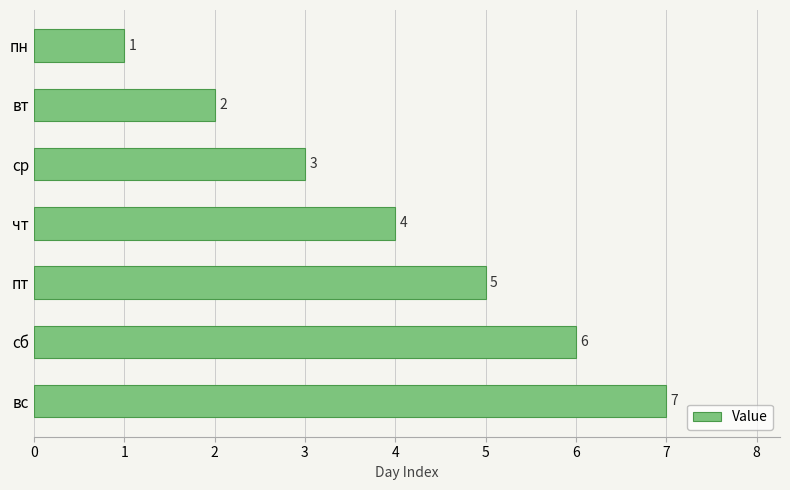

How many bars are there in total?

7